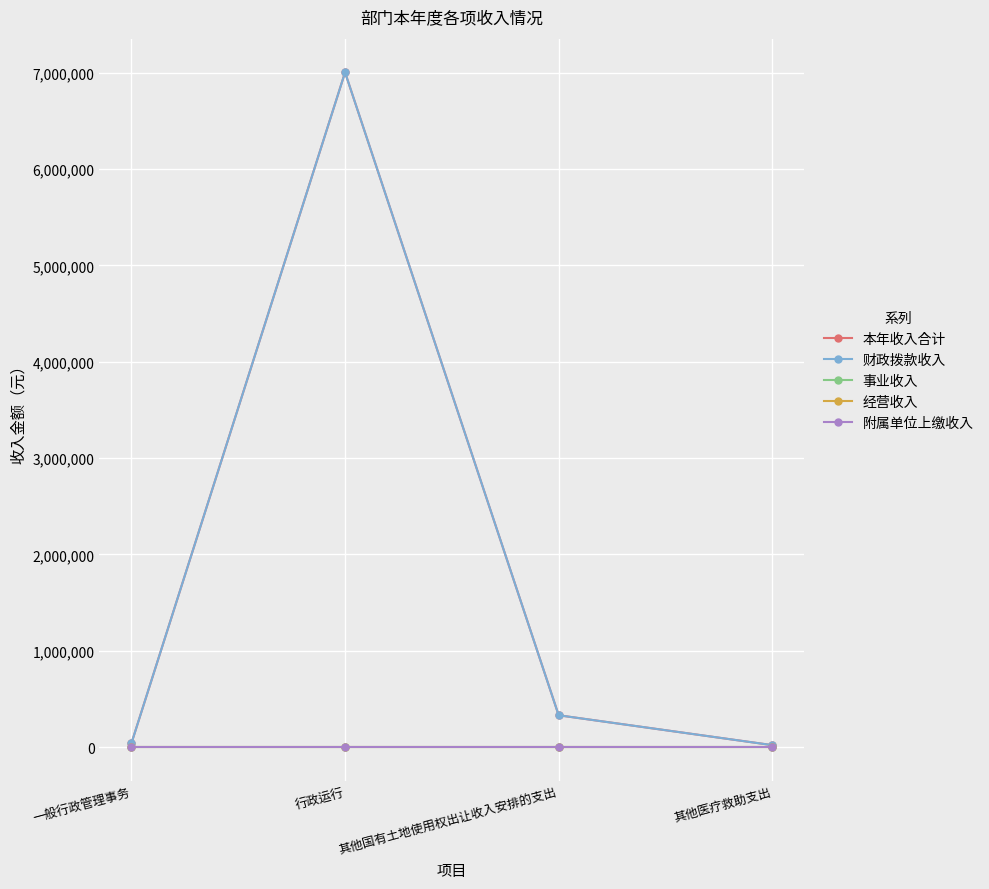

Does the chart have visible grid lines?

Yes